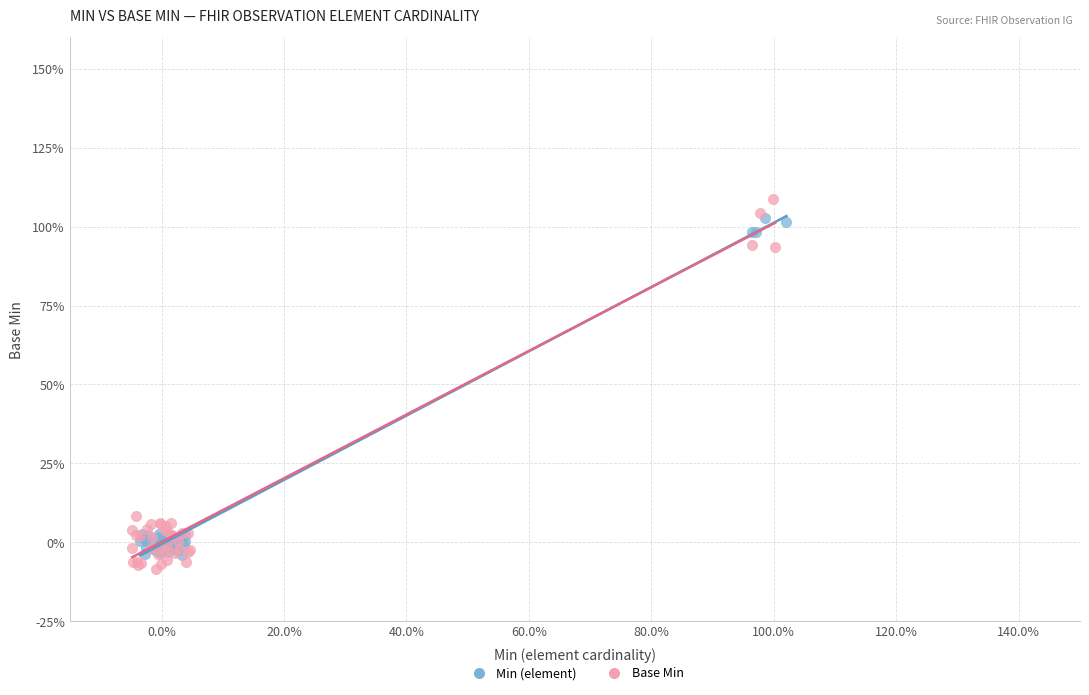

What are all the series names shown in the legend?

Min (element), Base Min